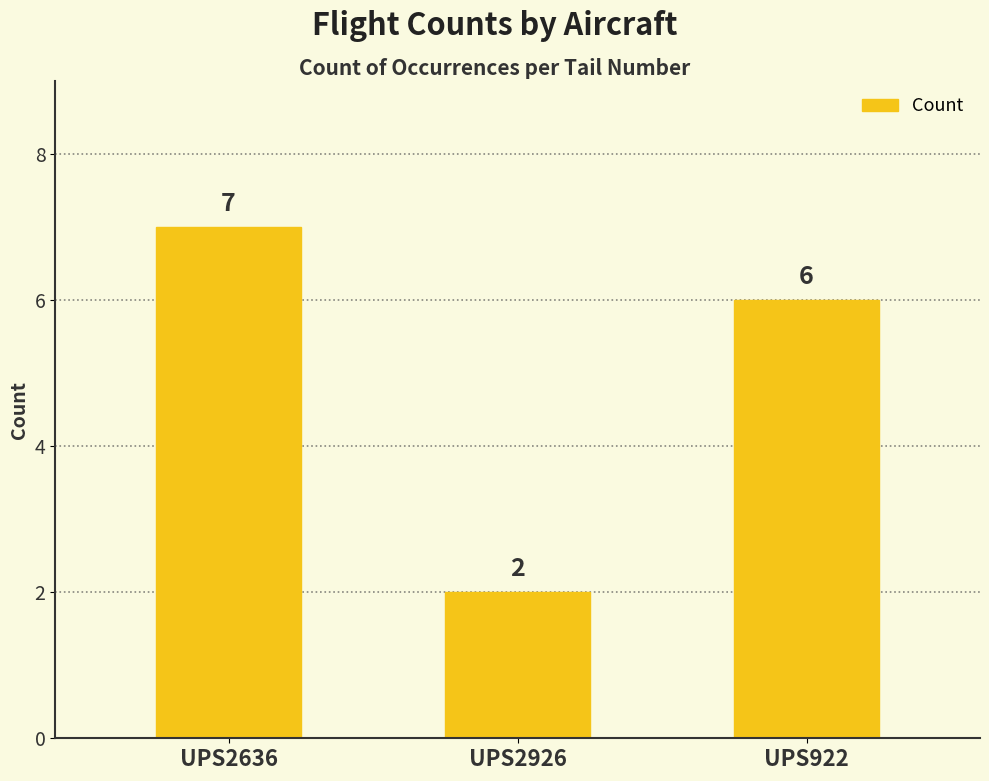

What is the minimum value shown in the chart?

2